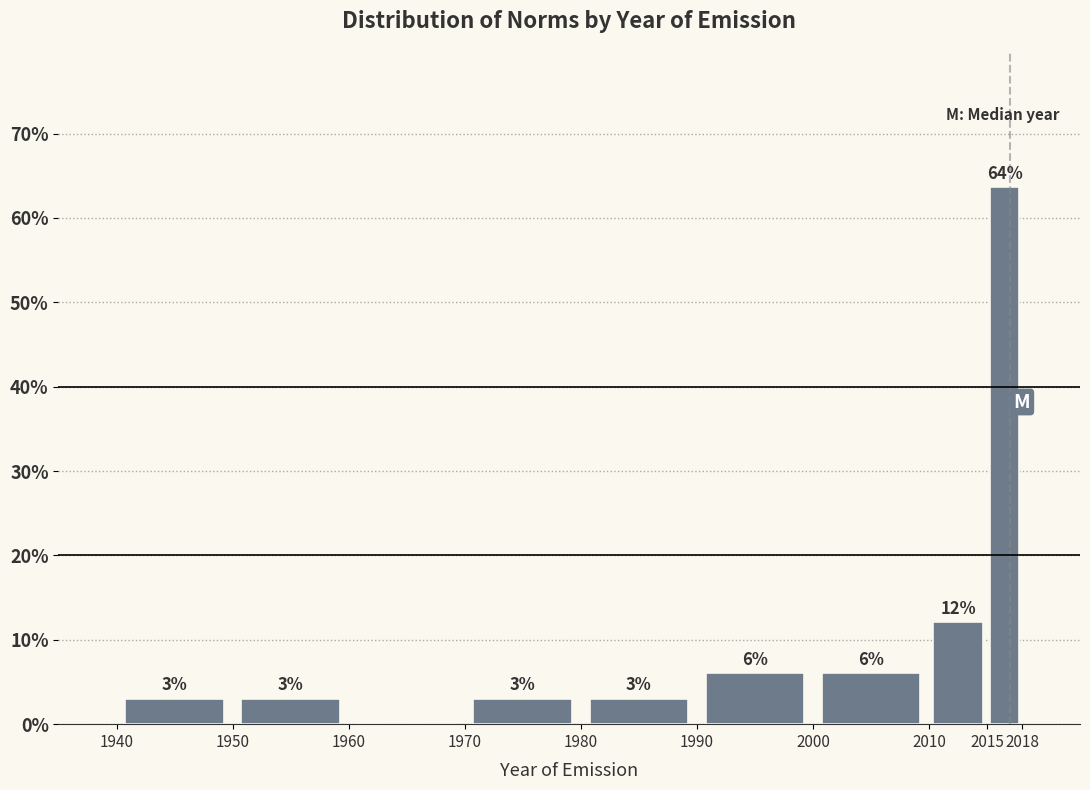

Over which range of the x-axis is the bar tallest?

2015 to 2018